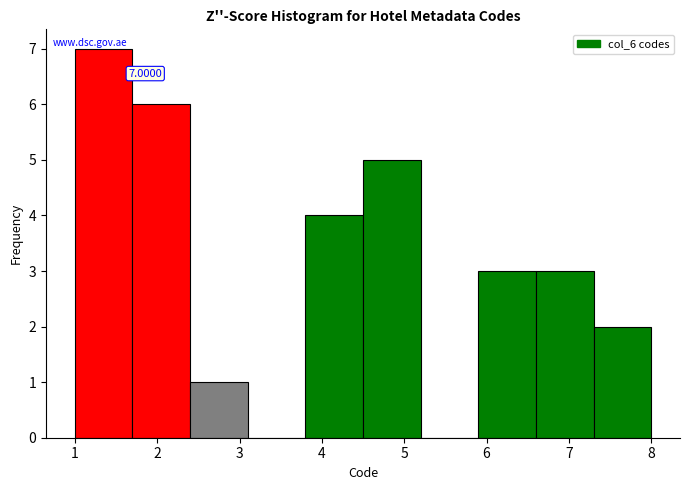

Over which range of the x-axis is the bar tallest?

1.0 to 1.7